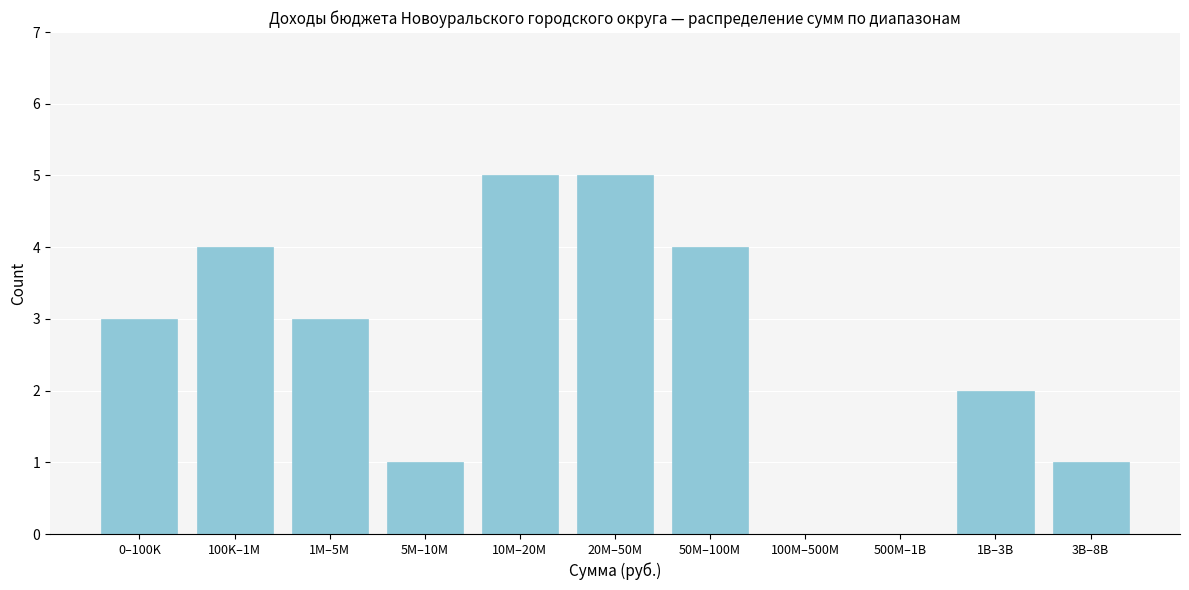

Reading right to left, what are all the values shown in this chart?

3B–8B=1	1B–3B=2	500M–1B=0	100M–500M=0	50M–100M=4	20M–50M=5	10M–20M=5	5M–10M=1	1M–5M=3	100K–1M=4	0–100K=3